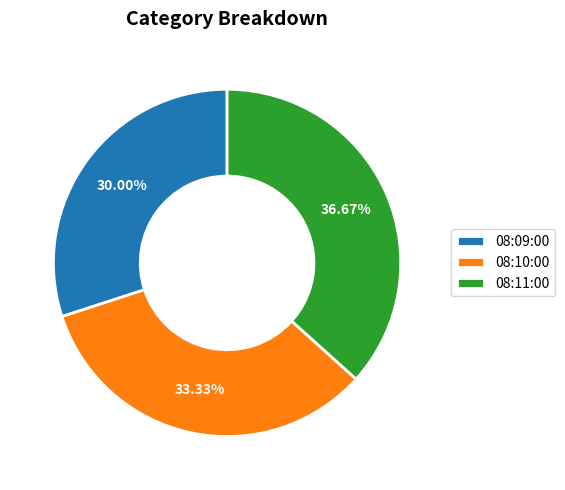

Is the sum of 08:10:00 and 08:09:00 greater than half?

Yes